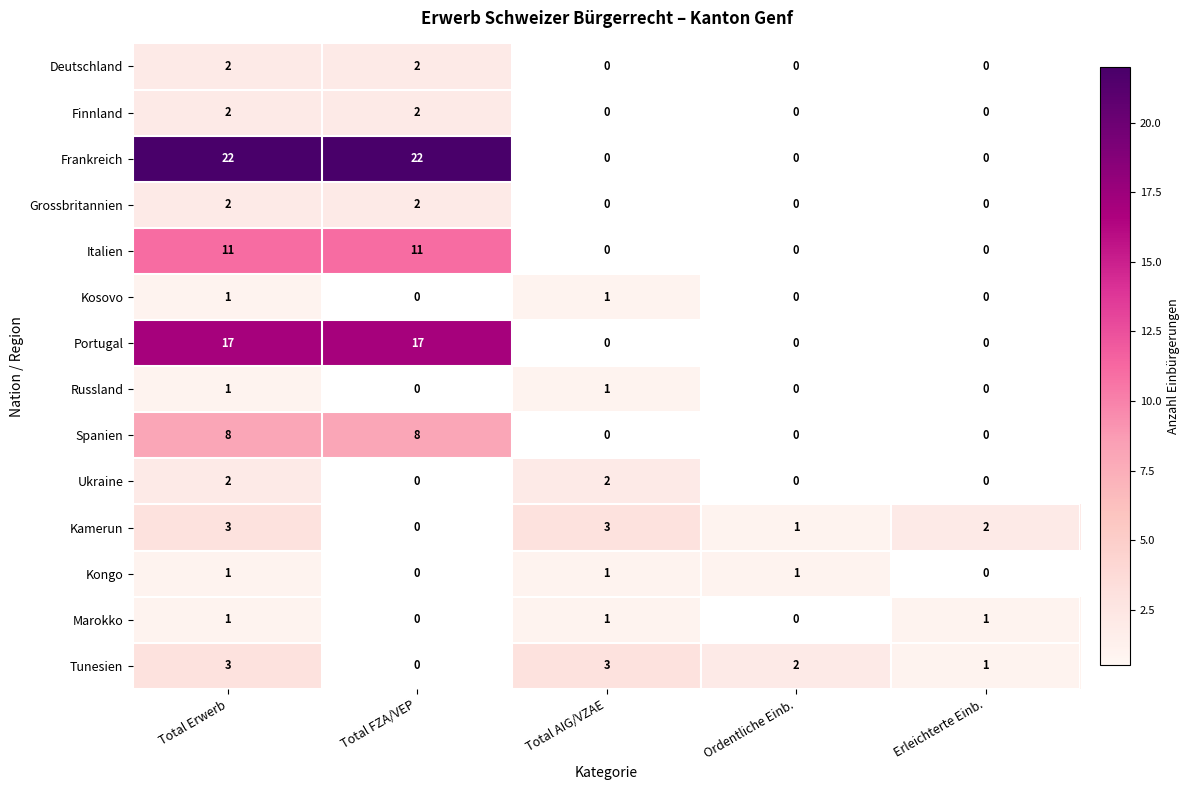

How many Marokko values are between 0 and 1?

5